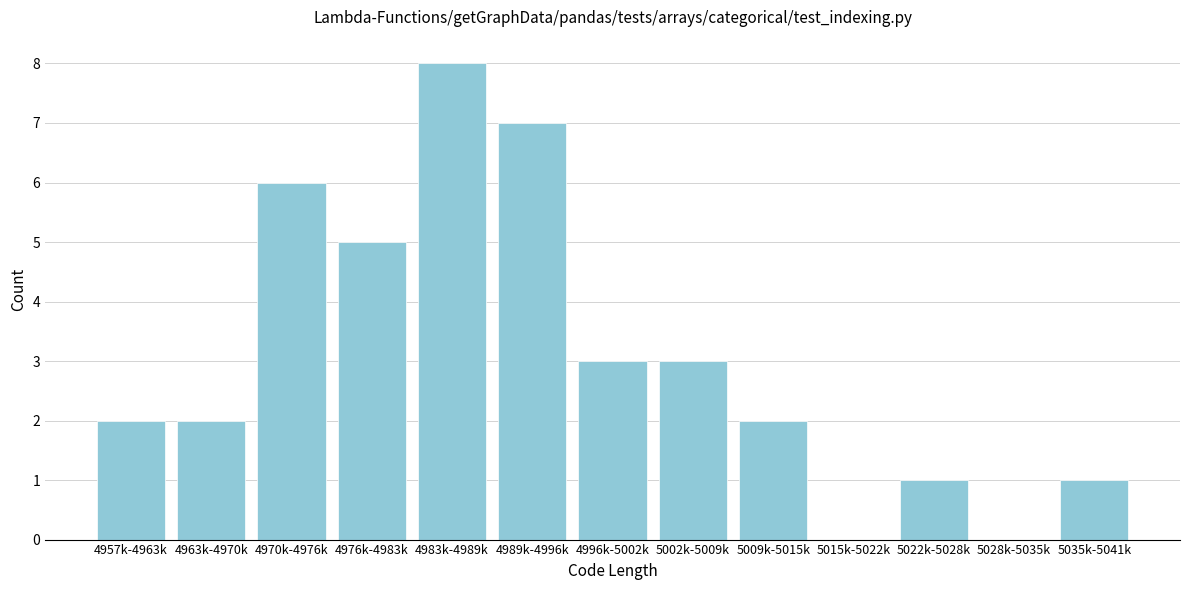

Reading left to right, list all the values displayed in this chart.

4957k-4963k=2	4963k-4970k=2	4970k-4976k=6	4976k-4983k=5	4983k-4989k=8	4989k-4996k=7	4996k-5002k=3	5002k-5009k=3	5009k-5015k=2	5015k-5022k=0	5022k-5028k=1	5028k-5035k=0	5035k-5041k=1